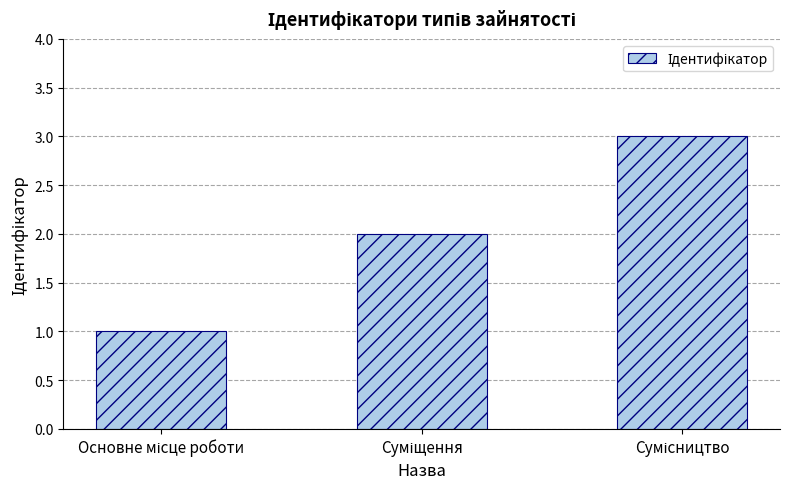

How many series are shown in this chart?

1